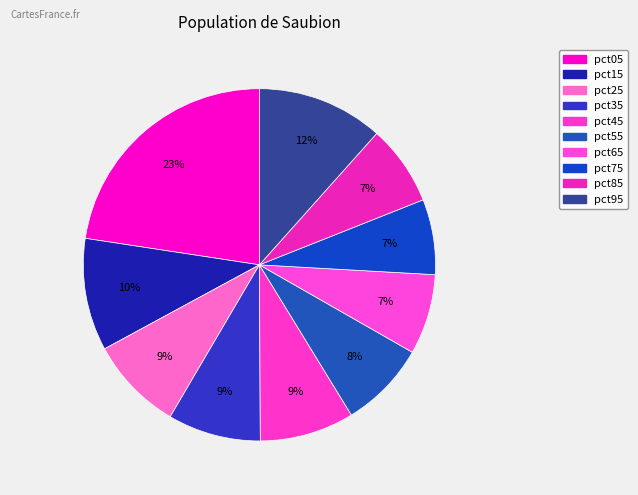

How many slices are in this pie chart?

10